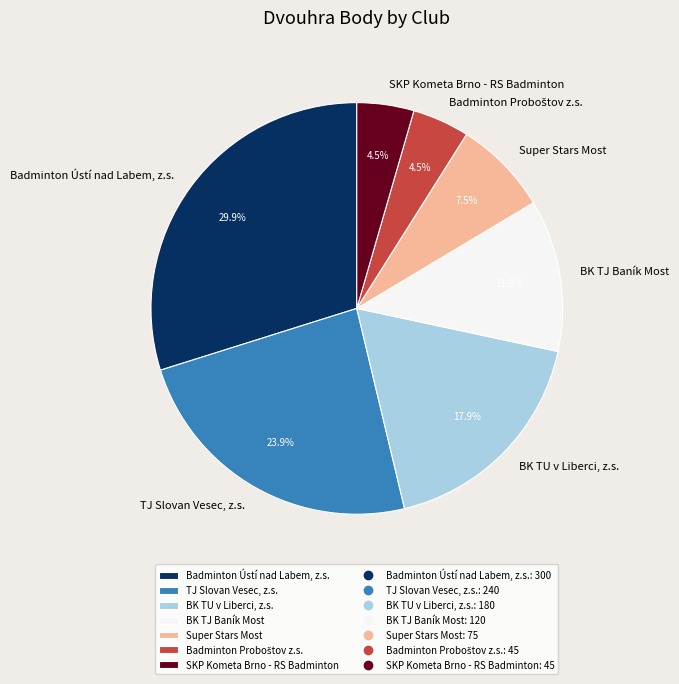

What percentage do BK TU v Liberci, z.s. and Super Stars Most together represent?

25.4%